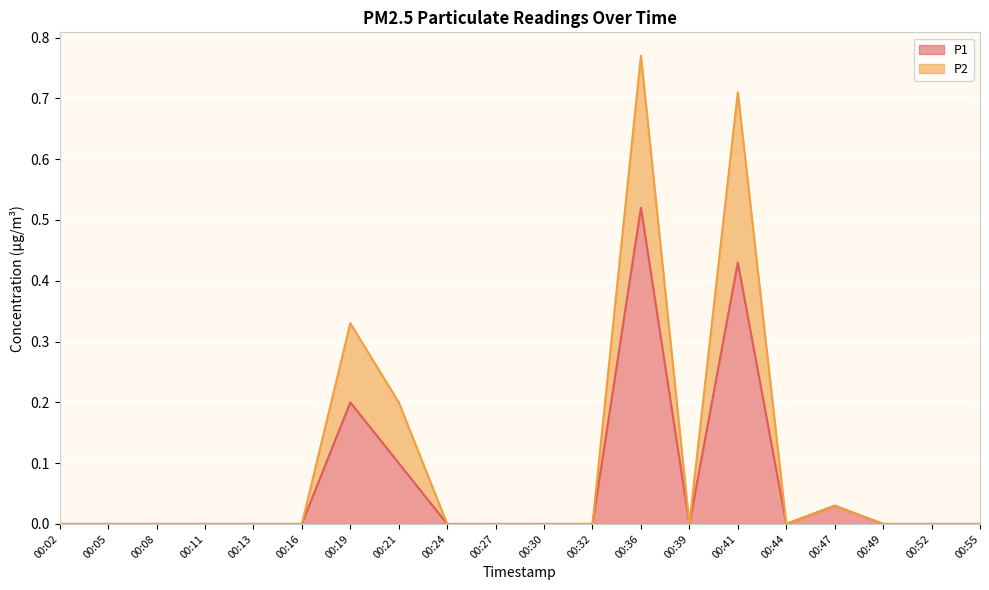

At which label does P2 reach its peak?

00:36